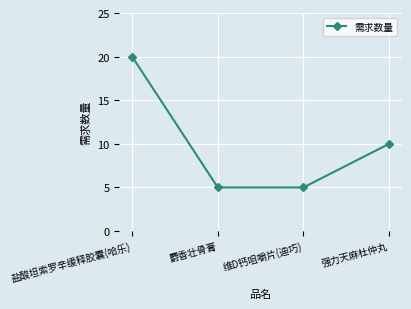

What is the value of the 2nd point from the left?

5